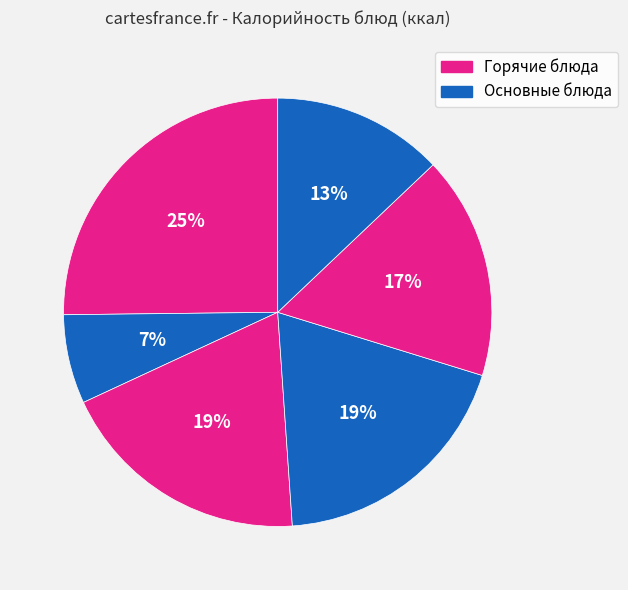

Count the number of slices in the pie.

6